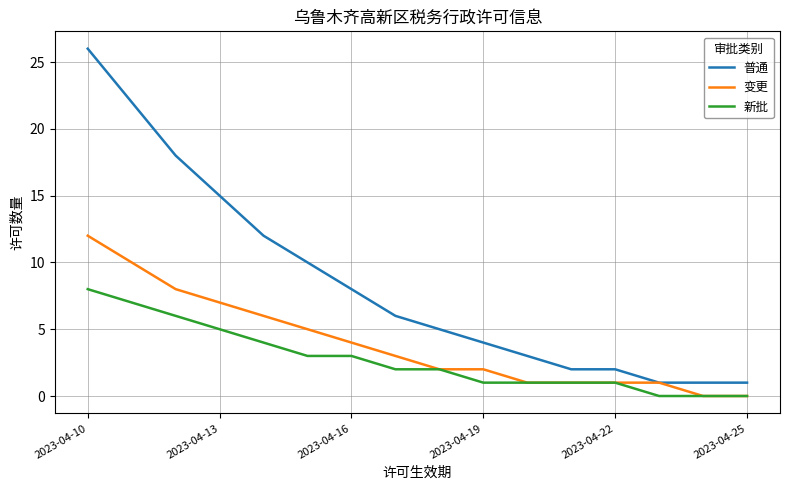

Which series has the widest spread of values?

普通